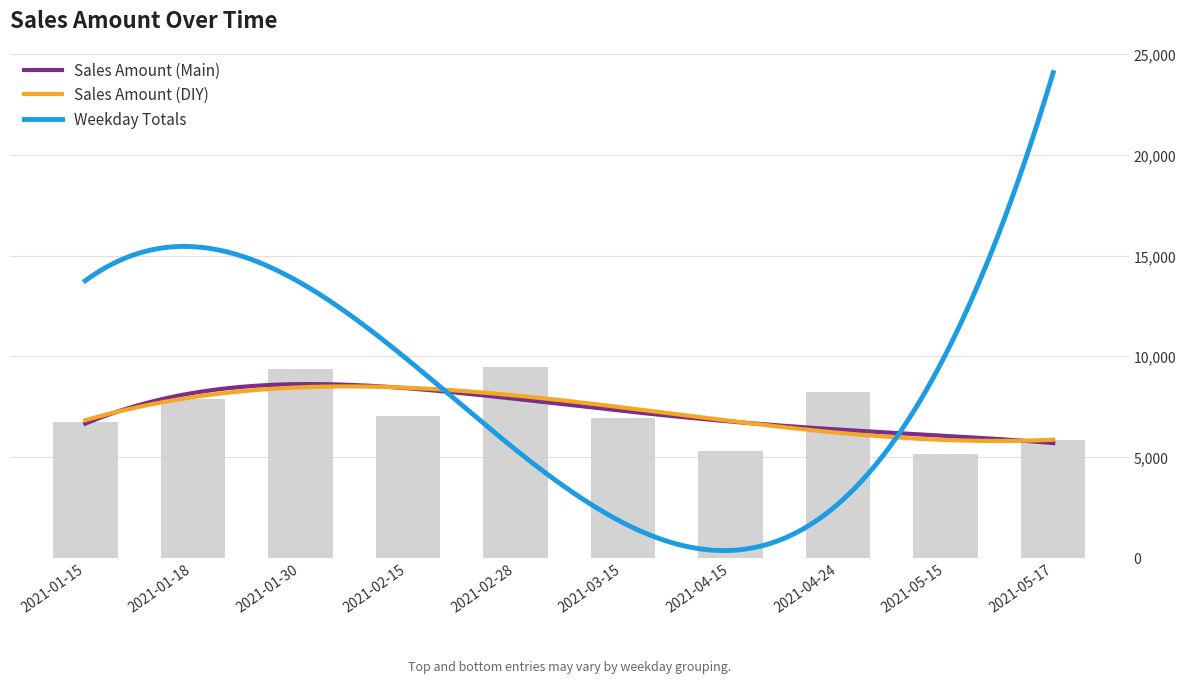

The chart shows a value of 6727 at 2021-01-15. True or false?

True